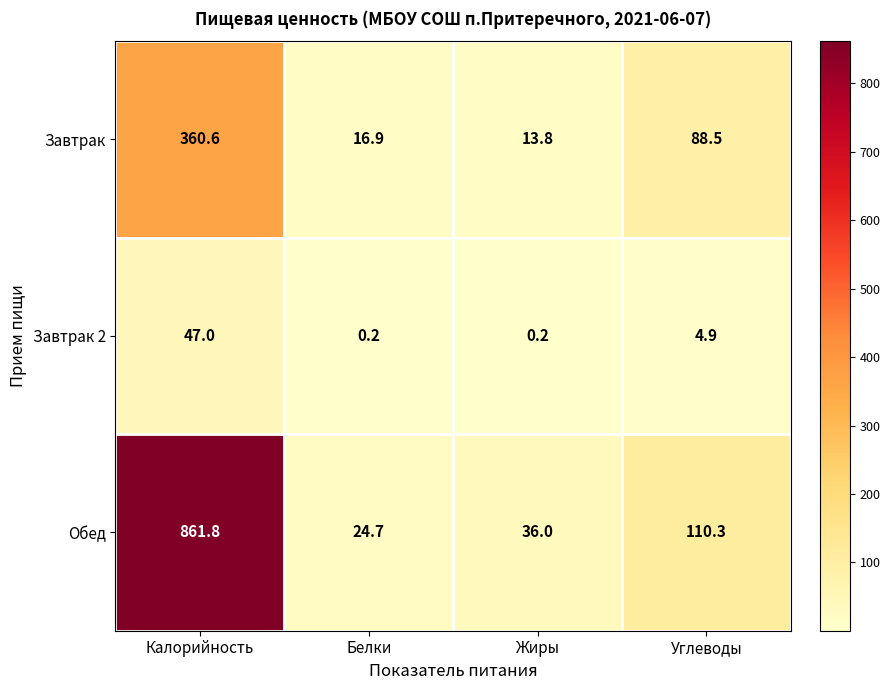

Which series has the largest range (max minus min)?

Обед